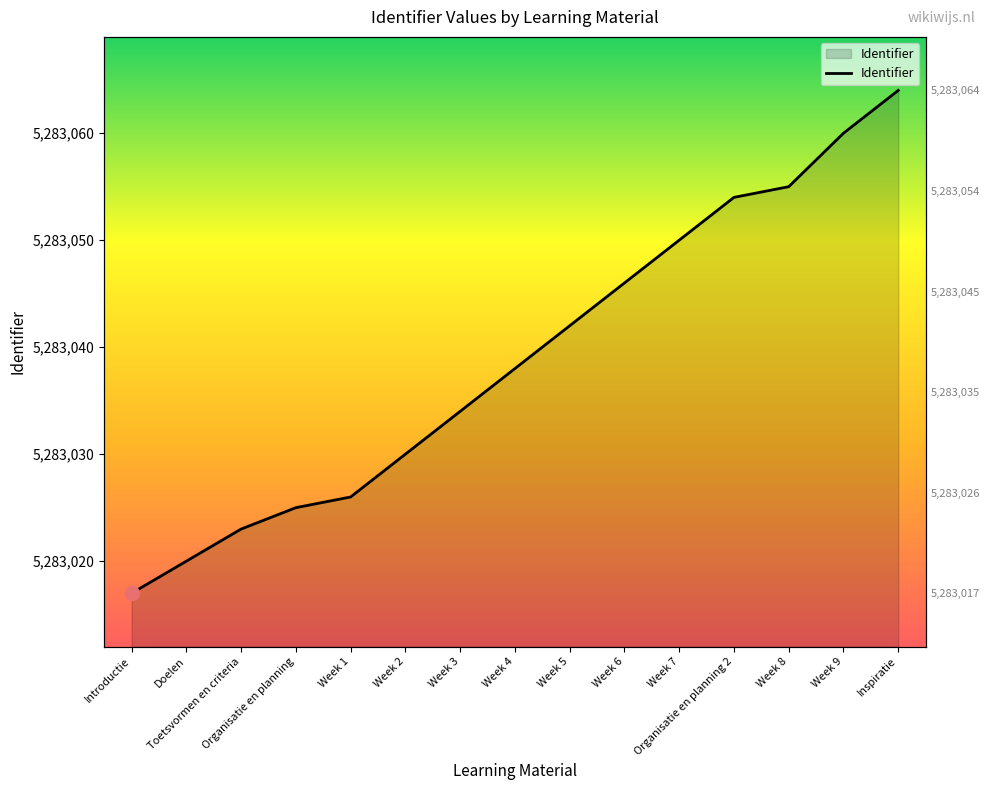

Reading right to left, transcribe all the data shown in this chart.

Inspiratie=5283064	Week 9=5283060	Week 8=5283055	Organisatie en planning 2=5283054	Week 7=5283050	Week 6=5283046	Week 5=5283042	Week 4=5283038	Week 3=5283034	Week 2=5283030	Week 1=5283026	Organisatie en planning=5283025	Toetsvormen en criteria=5283023	Doelen=5283020	Introductie=5283017